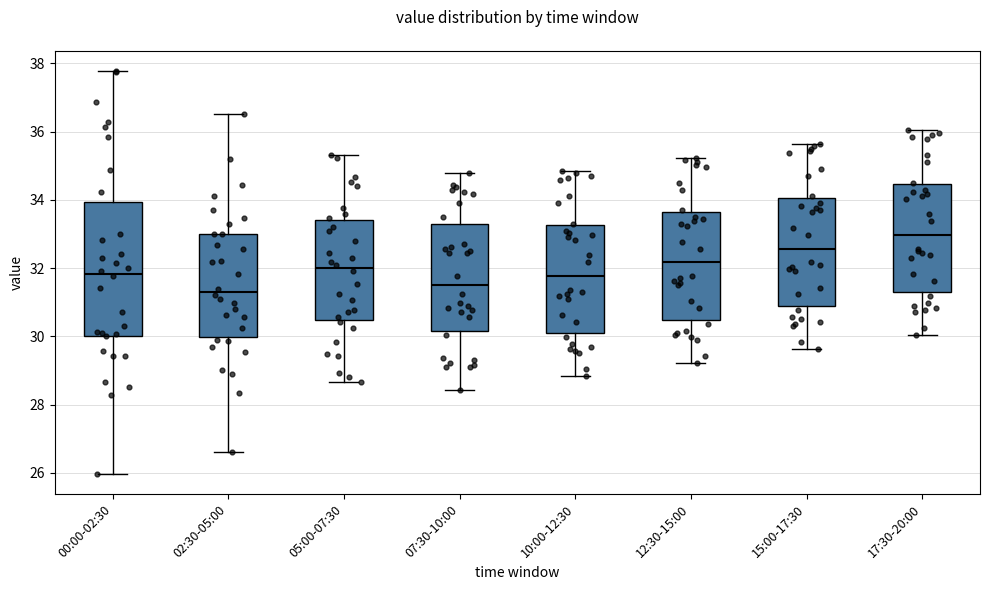

Which box has the lowest median line?

02:30-05:00